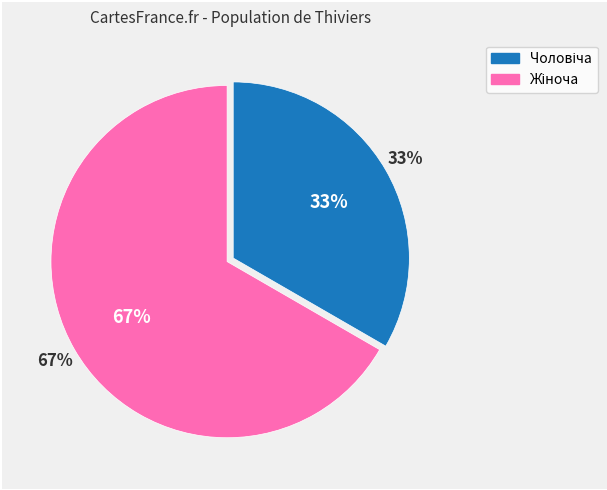

To the nearest percent, what is the combined percentage of Чоловіча and Жіноча?

100%